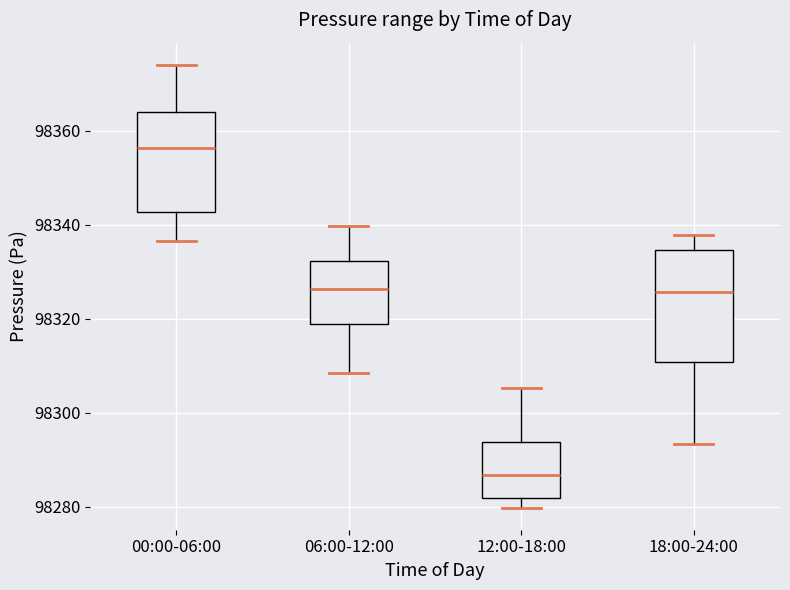

Comparing the boxes themselves (not the whiskers), which one is the tallest?

18:00-24:00